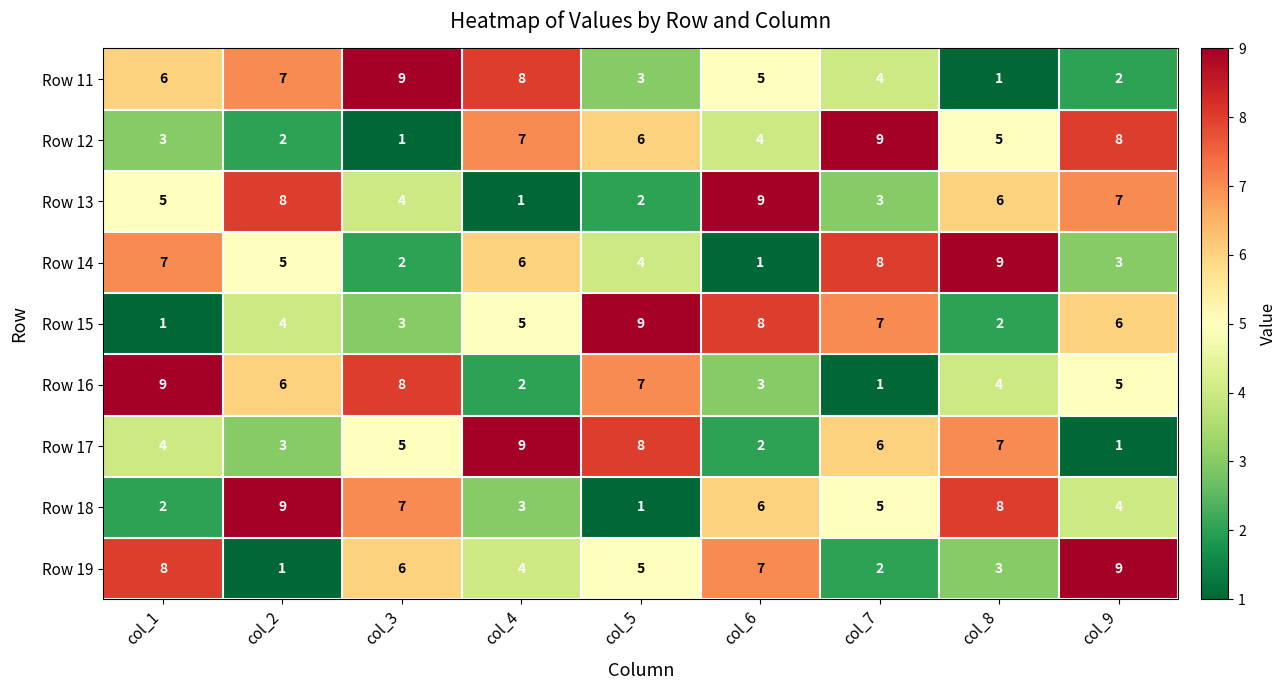

What is the greatest value displayed?

9